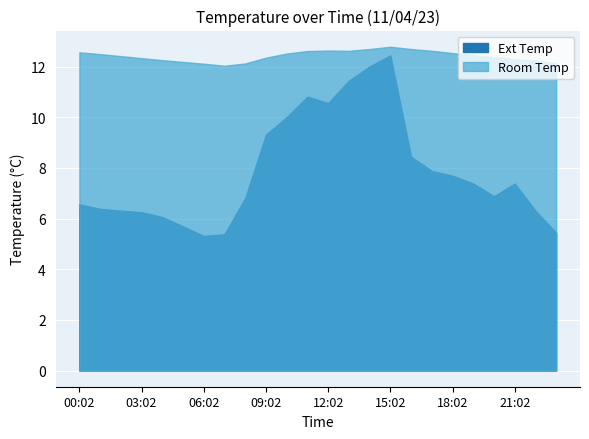

Where is Ext Temp nearest to the value 8?

17:02